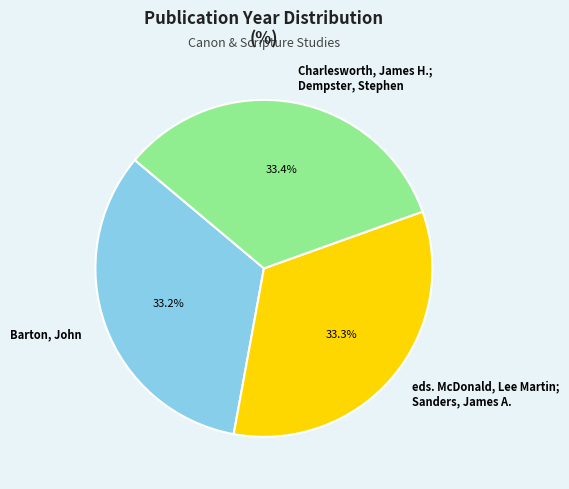

What portion of the pie excludes Barton, John?

66.8%